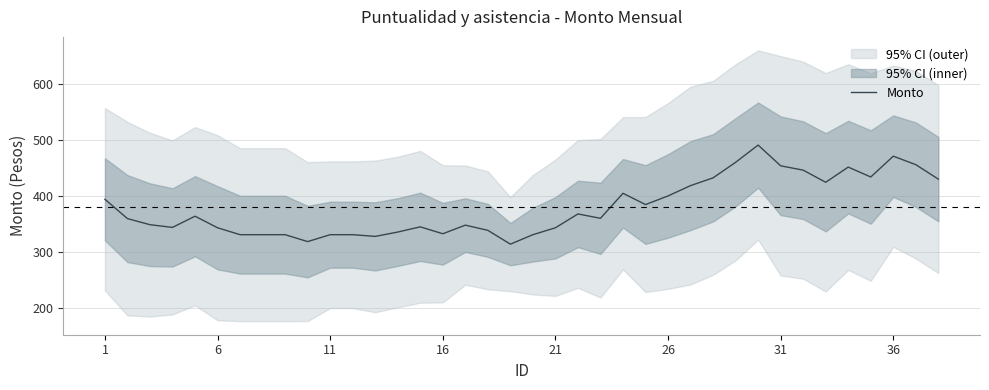

What is the minimum value for Monto?

314.0